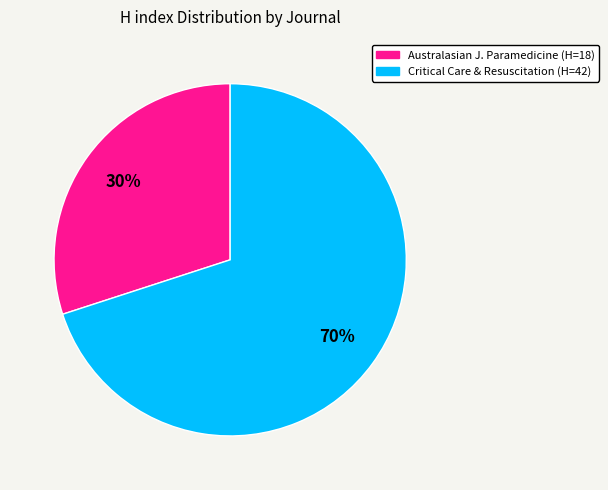

Is there any slice that represents more than half of the pie?

Yes